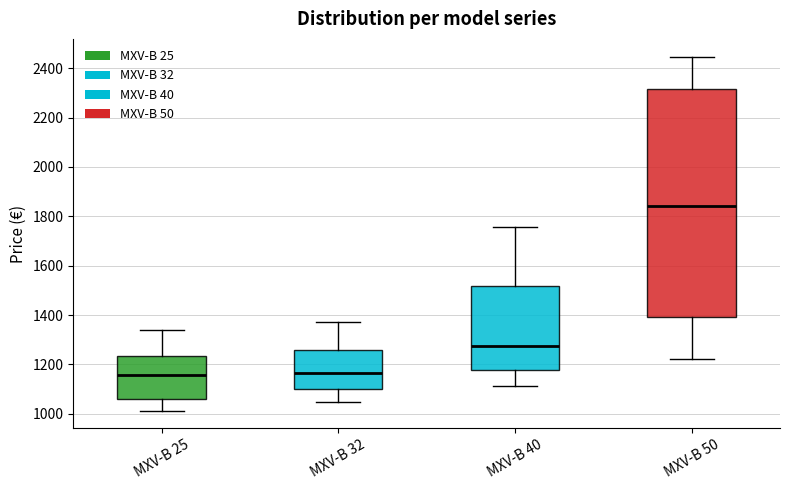

Reading left to right, read every box against the y-axis: the position of its median line, the range the box covers, and the ends of its whiskers. The values are not printed on the chart, so give them approximately, as read against the axis.

MXV-B 25: median 1160, box 1060 to 1240, whiskers 1020 to 1340
MXV-B 32: median 1160, box 1100 to 1260, whiskers 1040 to 1380
MXV-B 40: median 1280, box 1180 to 1520, whiskers 1120 to 1760
MXV-B 50: median 1840, box 1400 to 2320, whiskers 1220 to 2440